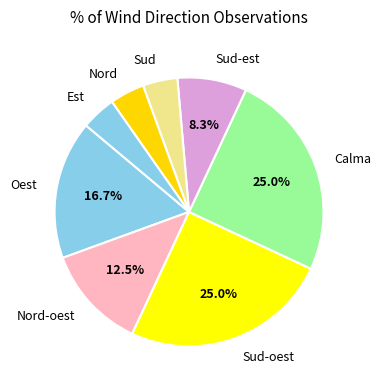

Between Nord and Nord-oest, which is larger?

Nord-oest